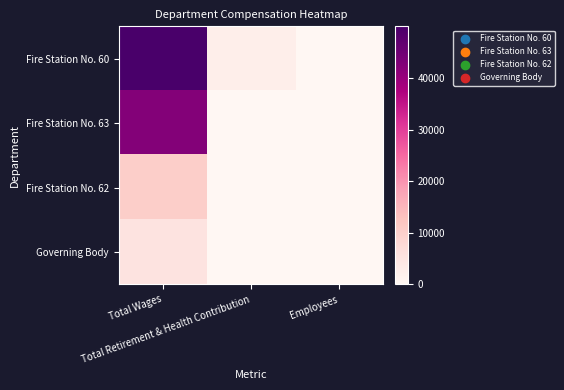

Reading left to right, list all the values displayed in this chart.

Fire Station No. 60: Total Wages=49986	Total Retirement & Health Contribution=2400	Employees=5
Fire Station No. 63: Total Wages=42531	Total Retirement & Health Contribution=0	Employees=9
Fire Station No. 62: Total Wages=10482	Total Retirement & Health Contribution=0	Employees=3
Governing Body: Total Wages=5400	Total Retirement & Health Contribution=0	Employees=5